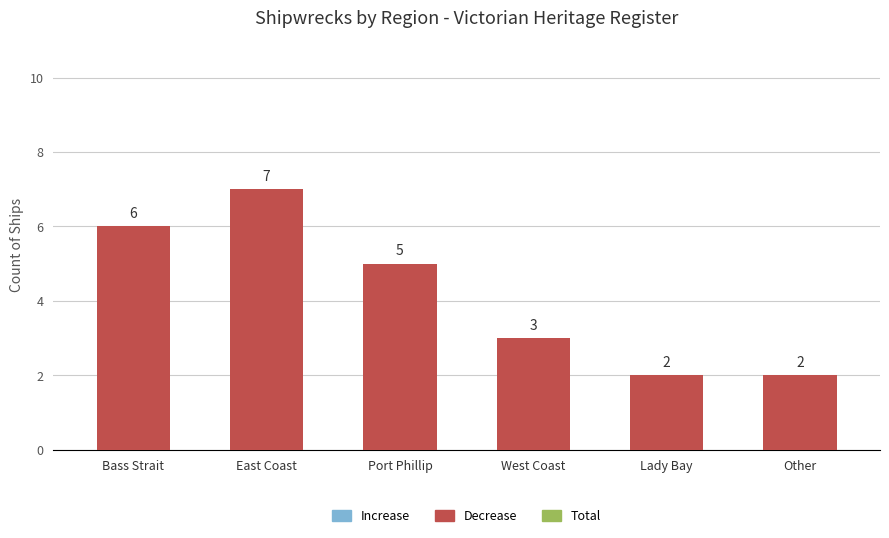

How many values are between 2 and 6?

5